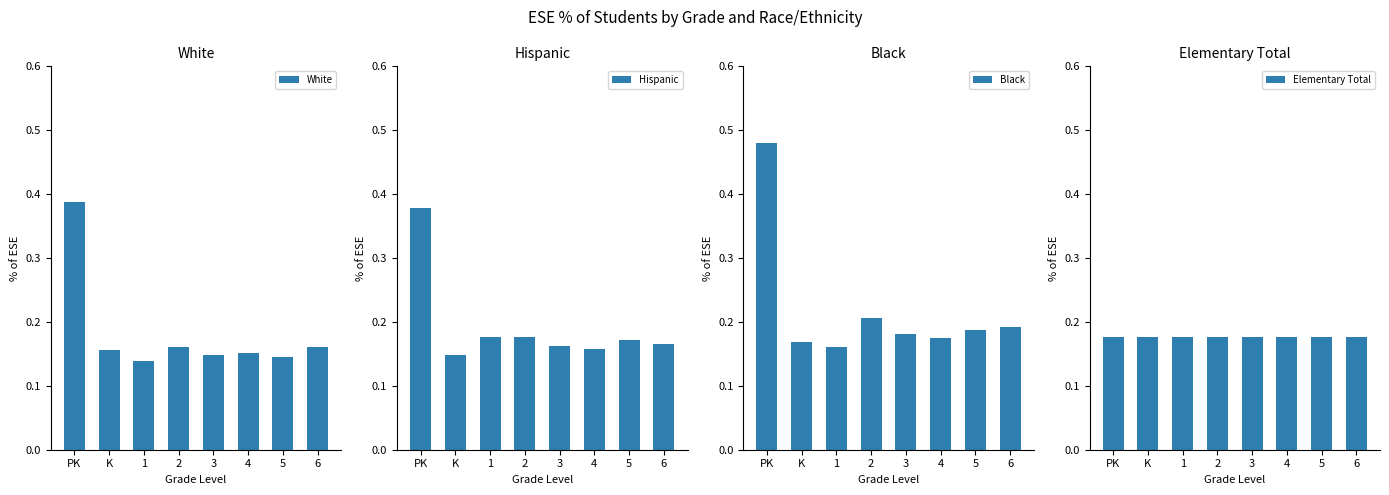

Reading left to right, list all the values displayed in this chart.

White: 0.4	0.2	0.1	0.2	0.1	0.2	0.1	0.2
Hispanic: 0.4	0.1	0.2	0.2	0.2	0.2	0.2	0.2
Black: 0.5	0.2	0.2	0.2	0.2	0.2	0.2	0.2
Elementary Total: 0.2	0.2	0.2	0.2	0.2	0.2	0.2	0.2